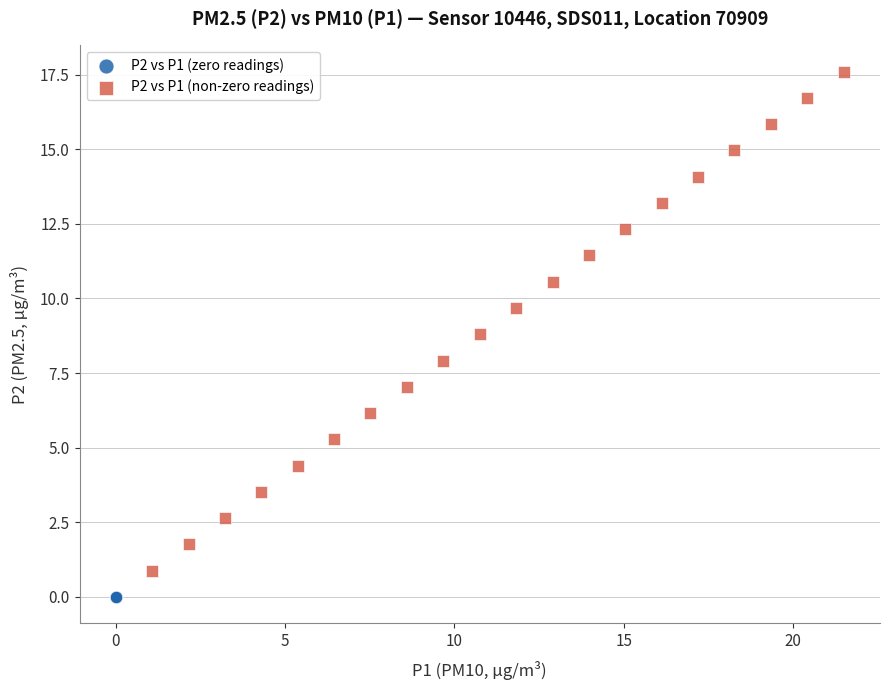

Which series reaches the maximum Y coordinate?

P2 vs P1 (non-zero readings)